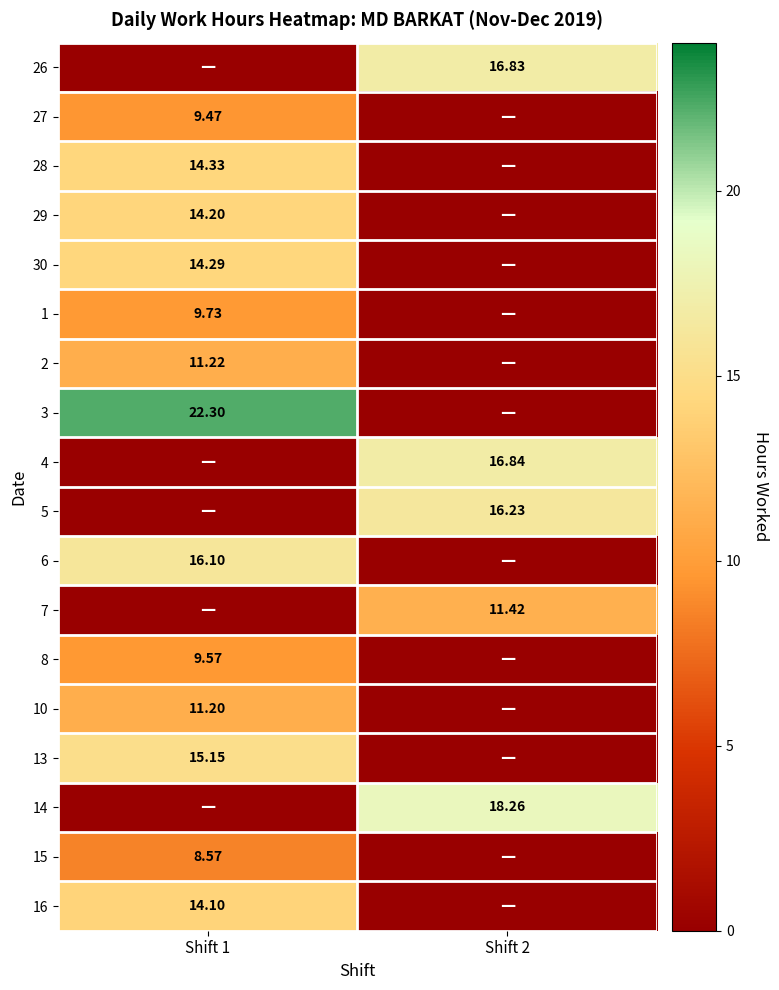

What is the total value across all series at Shift 1?

170.2